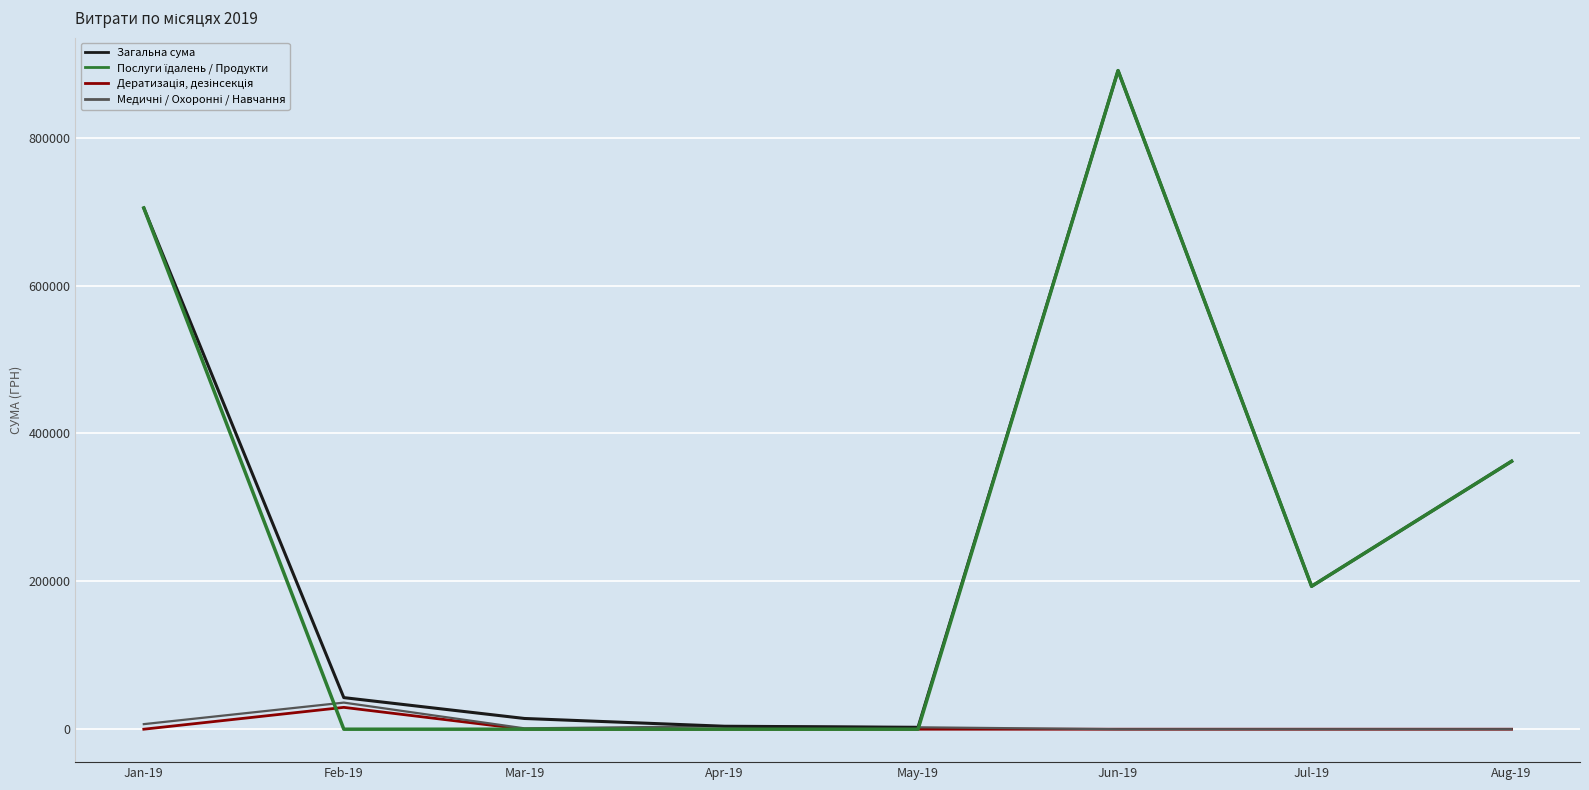

What is the maximum value shown in the chart?

890722.8